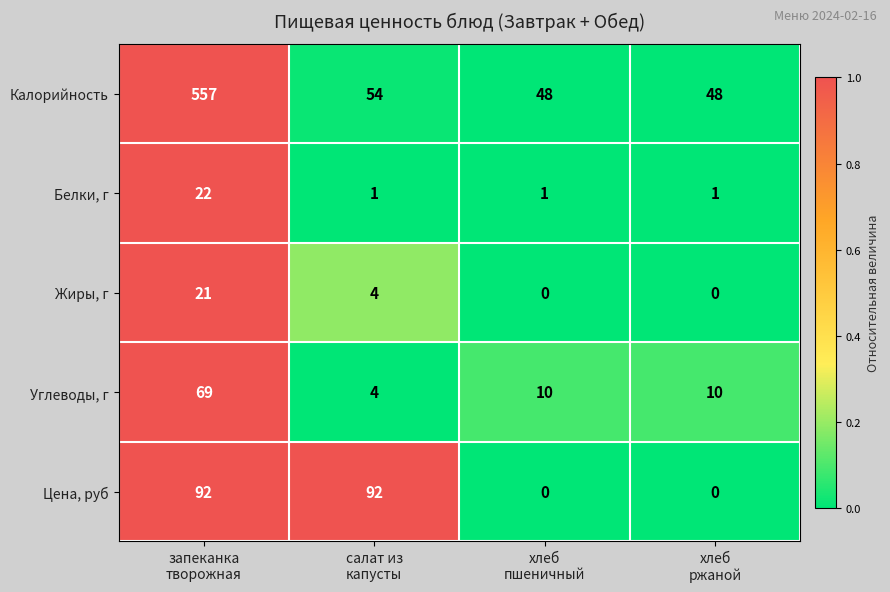

Count the Жиры, г values in the range 0 to 21.

4